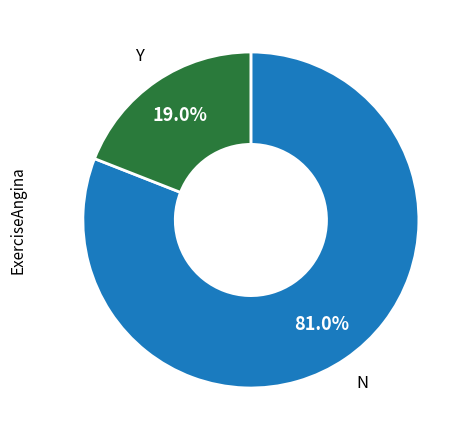

Is there a majority slice in this chart?

Yes